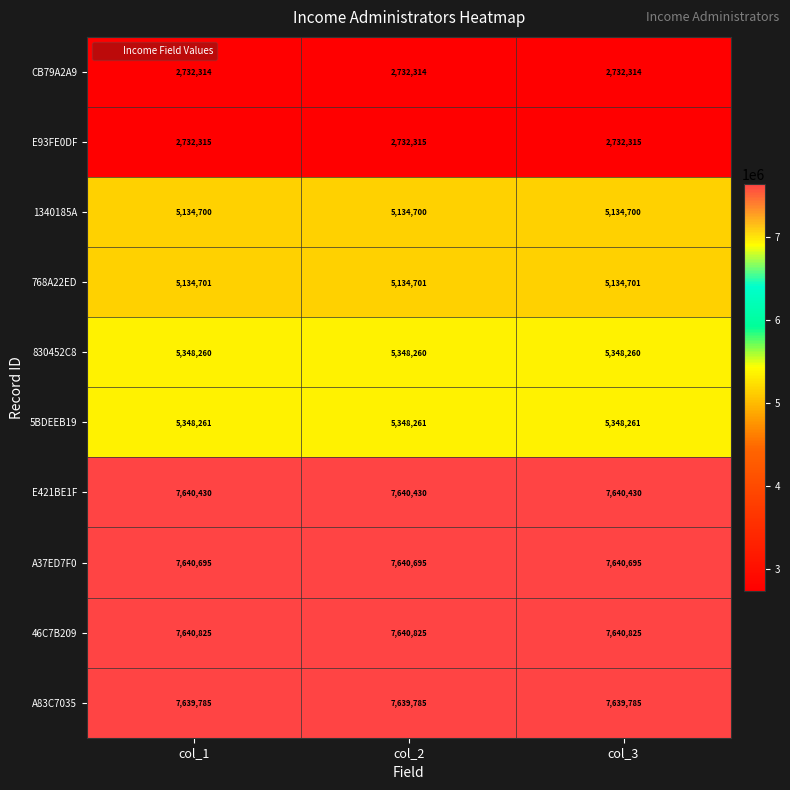

The CB79A2A9 series shows 4543299 at col_2. True or false?

False